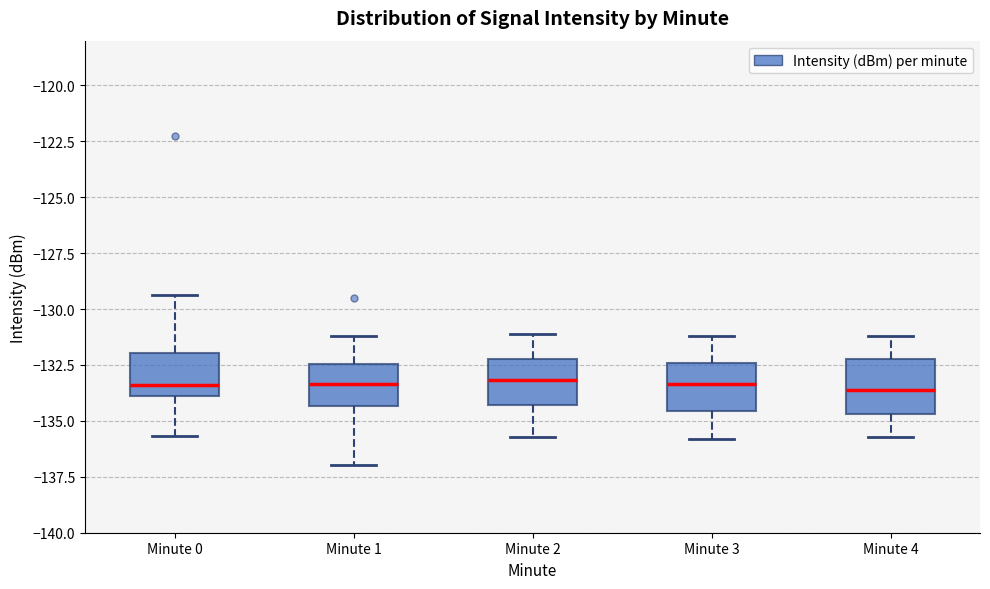

Reading left to right, read every box against the y-axis: the position of its median line, the range the box covers, and the ends of its whiskers. The values are not printed on the chart, so give them approximately, as read against the axis.

Minute 0: median -133.5, box -134.0 to -132.0, whiskers -135.5 to -129.5
Minute 1: median -133.5, box -134.5 to -132.5, whiskers -137.0 to -131.0
Minute 2: median -133.0, box -134.5 to -132.0, whiskers -135.5 to -131.0
Minute 3: median -133.5, box -134.5 to -132.5, whiskers -136.0 to -131.0
Minute 4: median -133.5, box -134.5 to -132.0, whiskers -135.5 to -131.0